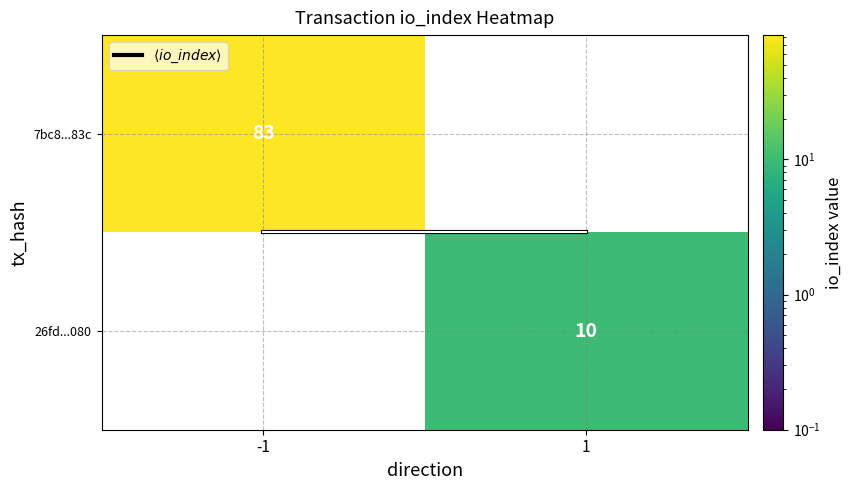

What is the maximum value for 7bc8...83c?

83.0